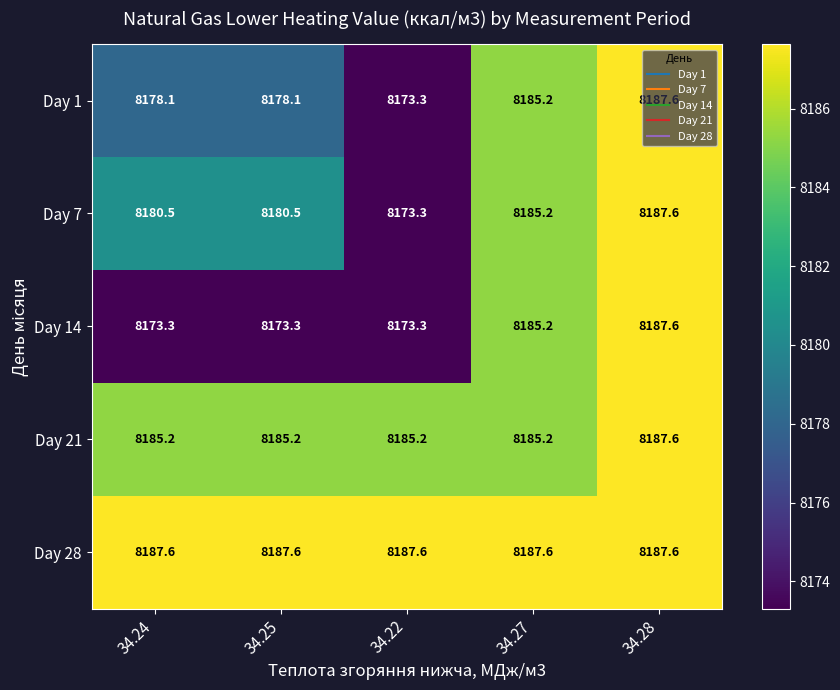

The value of Day 1 at 34.25 is 8178.1. True or false?

True